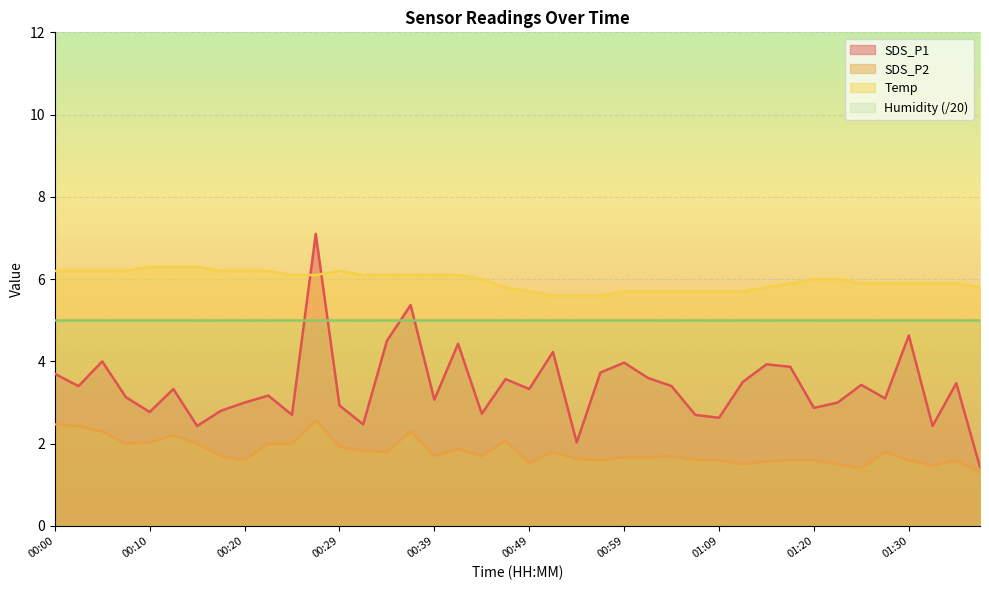

Is it true that SDS_P2 equals 1.8 at 01:27?

True